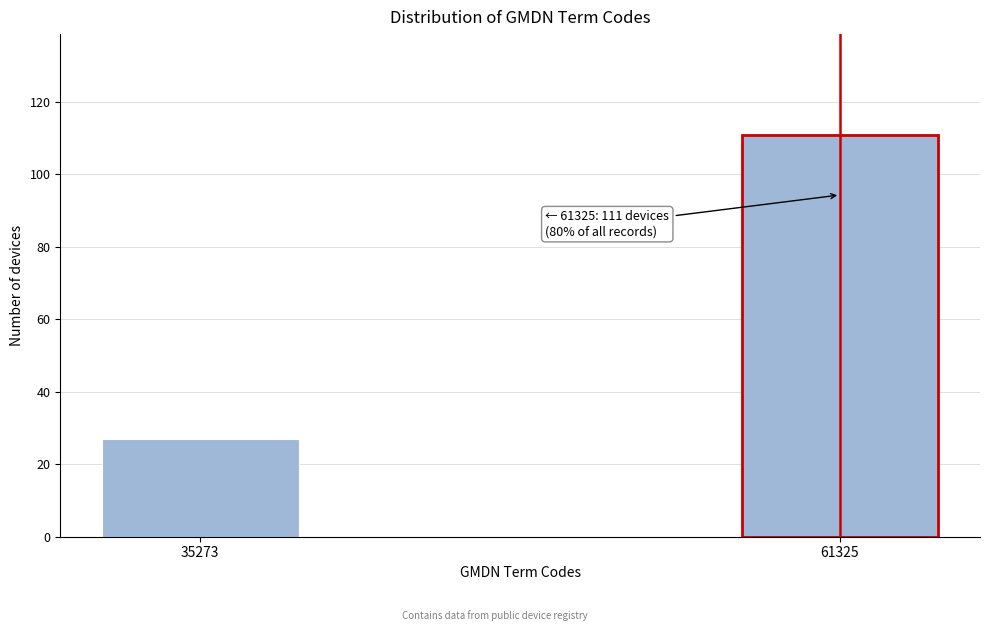

Reading left to right, extract all data points from this chart.

27	111